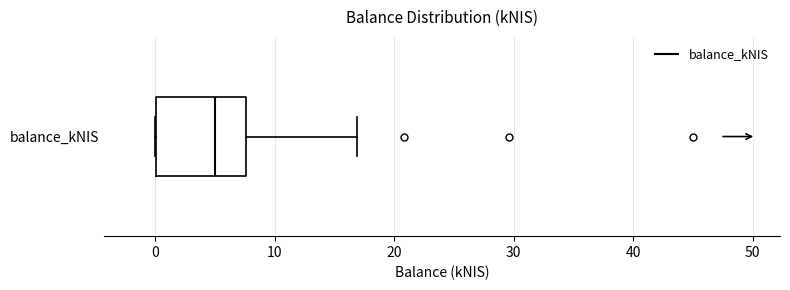

Read this box plot against the x-axis: the position of the median line, the range covered by the box, and the ends of both whiskers. The values are not printed on the chart, so give them approximately, as read against the axis.

median 5, box 0 to 8, whiskers 0 to 17